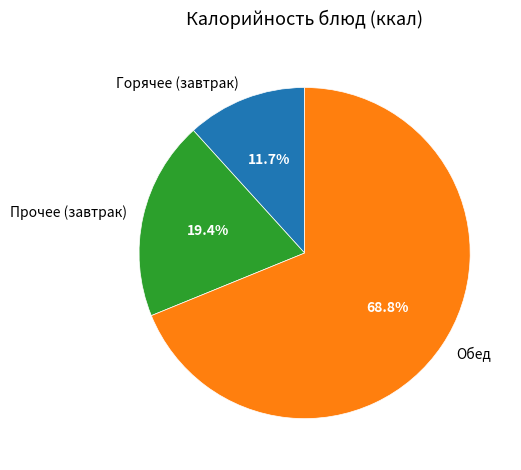

Which category has the biggest portion of the pie?

Обед